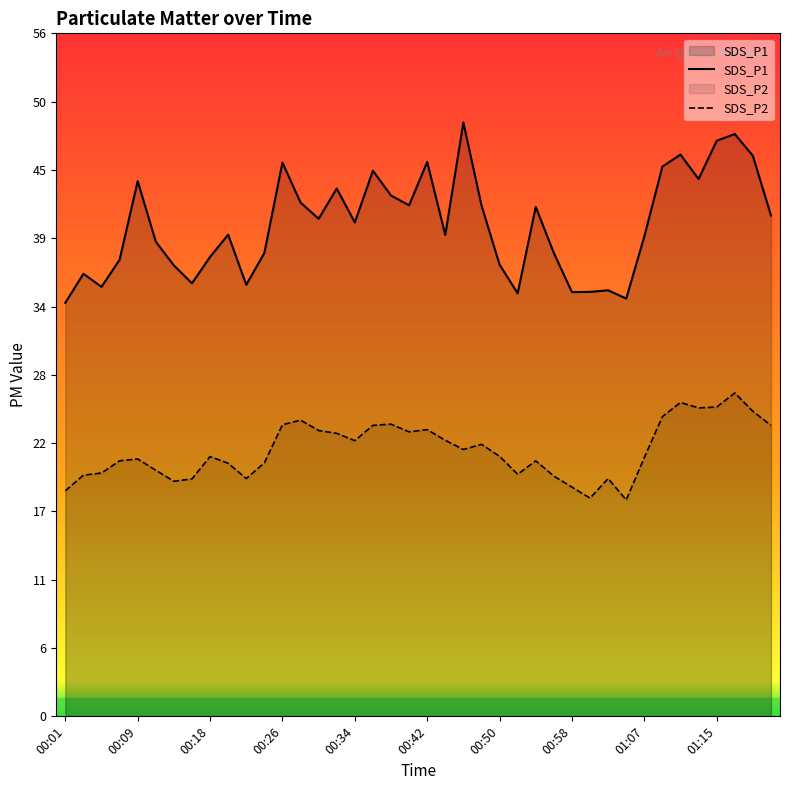

Reading left to right, transcribe all the data shown in this chart.

SDS_P1: 33.8	36.2	35.1	37.4	43.8	38.8	36.9	35.4	37.6	39.4	35.3	37.9	45.3	42.0	40.7	43.2	40.4	44.6	42.6	41.8	45.4	39.4	48.6	41.8	37.0	34.6	41.7	37.9	34.7	34.7	34.9	34.2	39.2	45.0	46.0	44.0	47.1	47.6	45.9	41.0
SDS_P2: 18.4	19.7	19.9	20.9	21.1	20.1	19.2	19.4	21.2	20.7	19.4	20.7	23.9	24.2	23.4	23.1	22.6	23.8	23.9	23.3	23.4	22.6	21.8	22.2	21.3	19.8	20.9	19.6	18.8	17.9	19.4	17.7	21.2	24.5	25.7	25.2	25.3	26.4	24.9	23.8